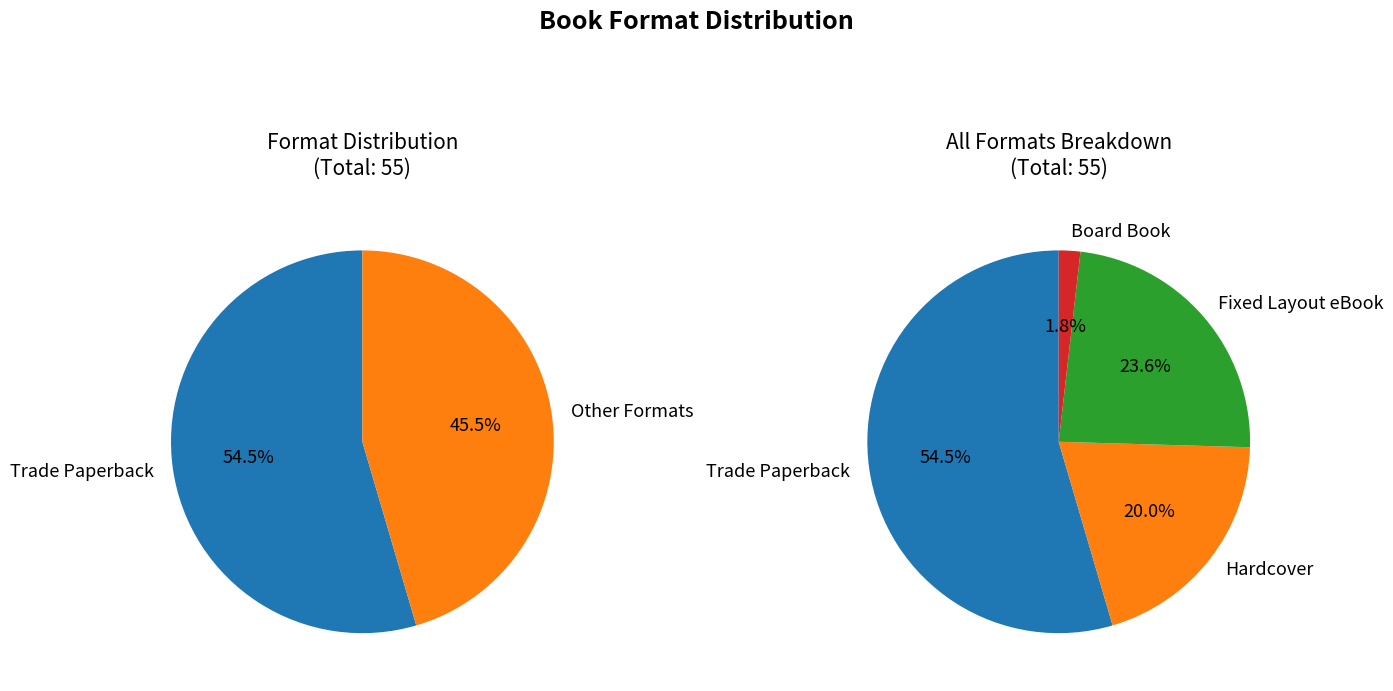

Between Hardcover and Board Book, which is larger?

Hardcover